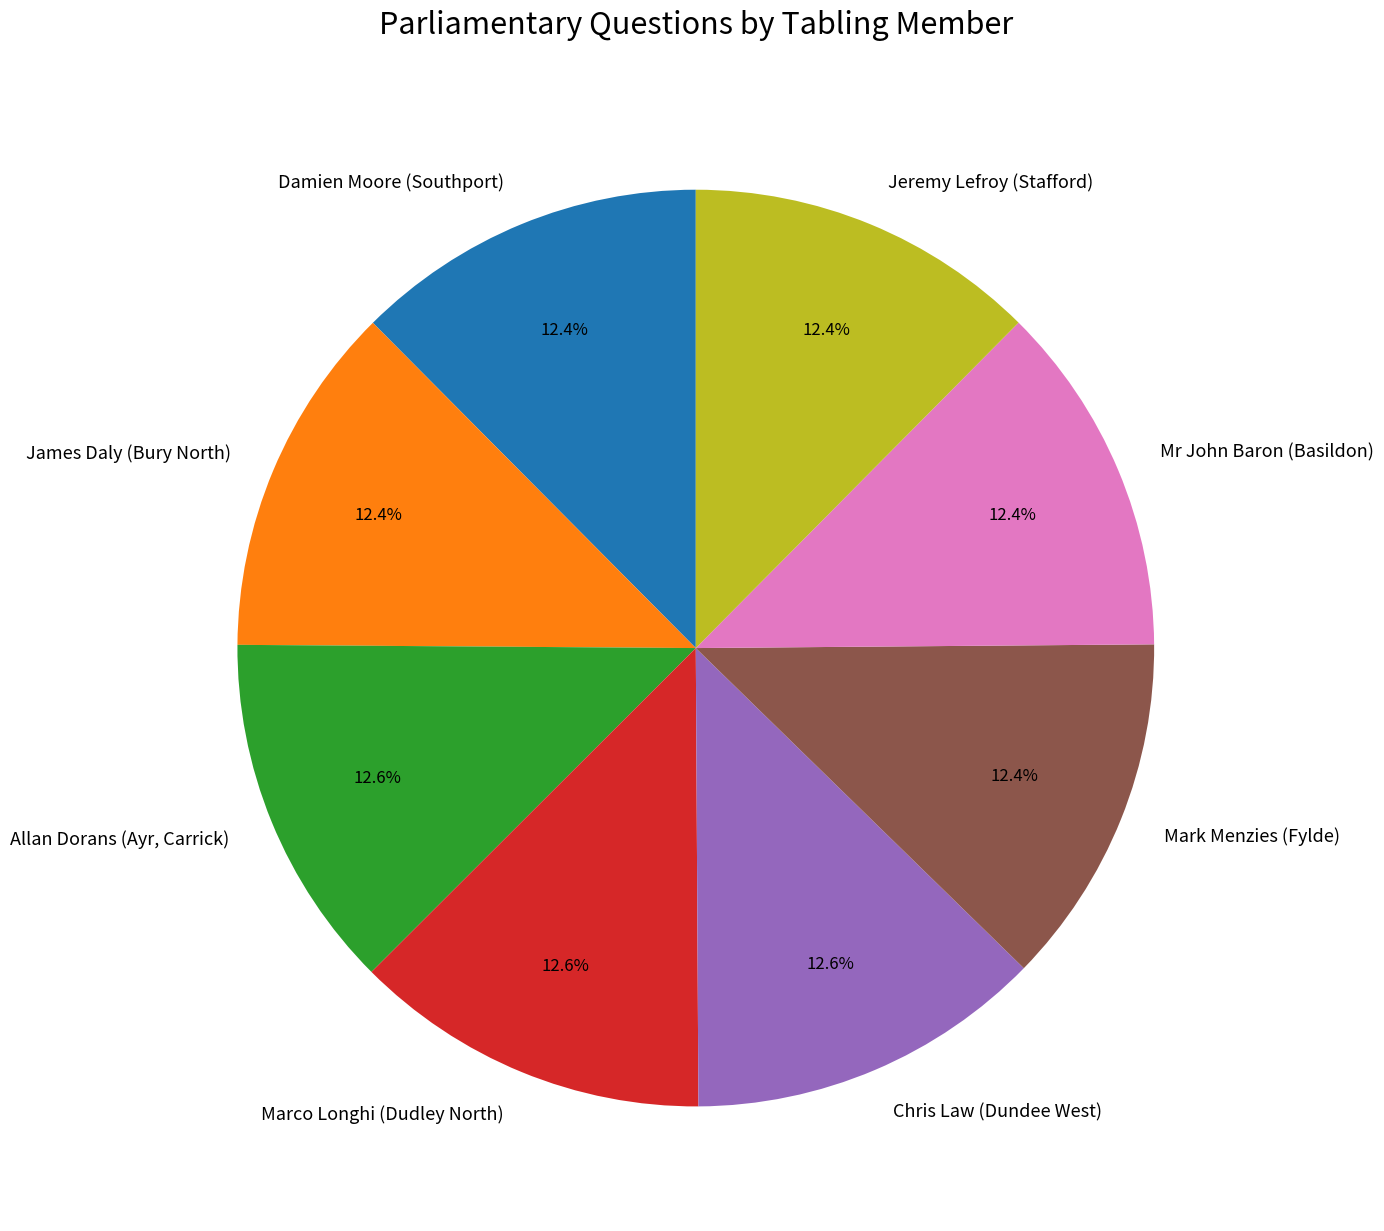

How much of the chart is everything except Chris Law (Dundee West)?

87.4%